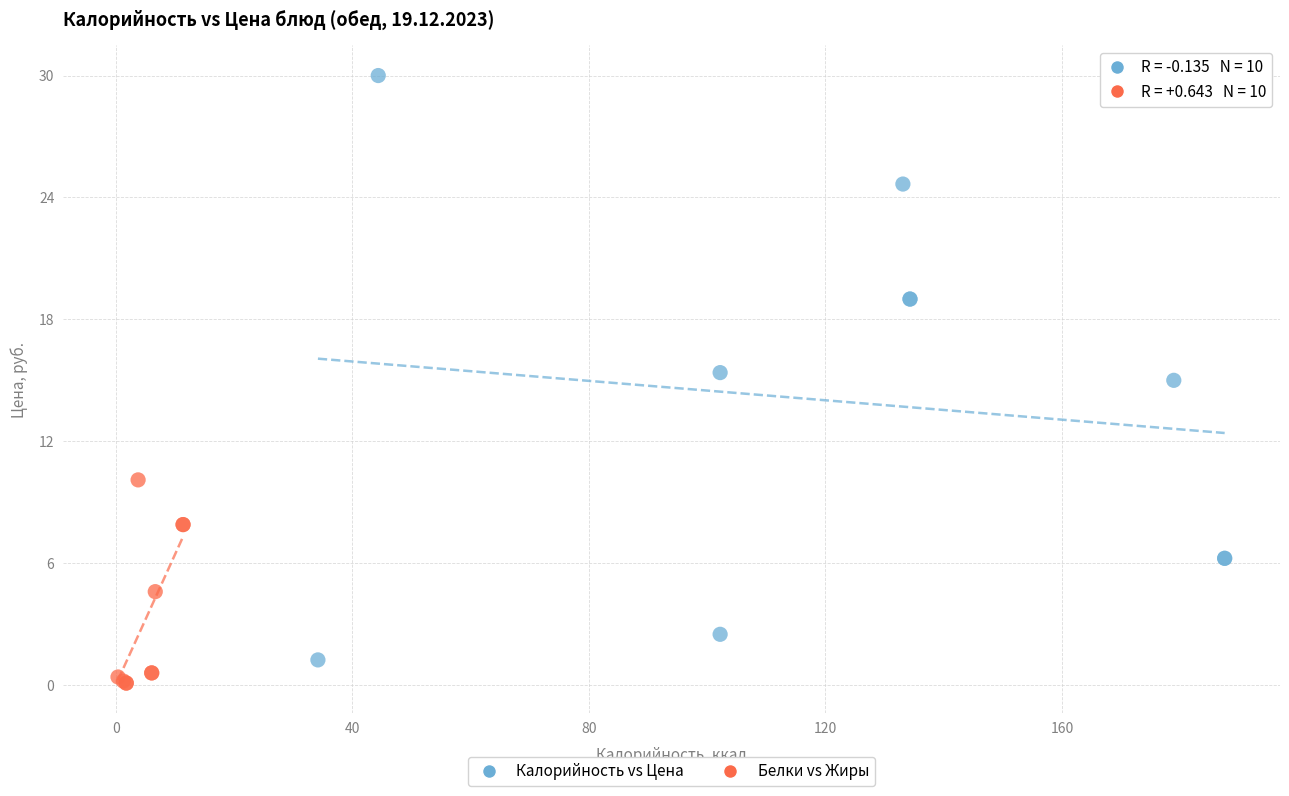

Which series reaches the minimum Y coordinate?

Белки vs Жиры